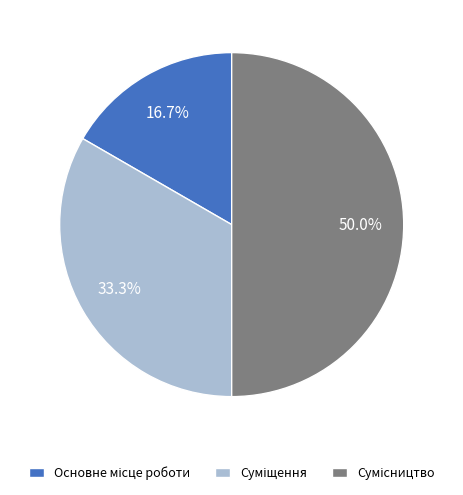

What is the ratio of the value at Сумісництво to the value at Суміщення?

1.5